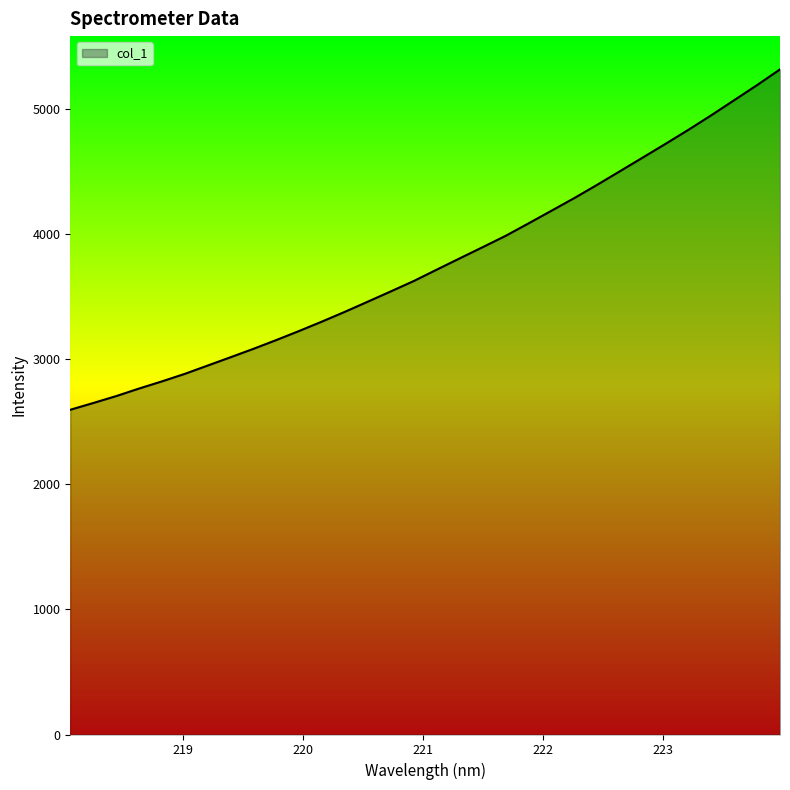

What is the smallest value displayed?

2597.0